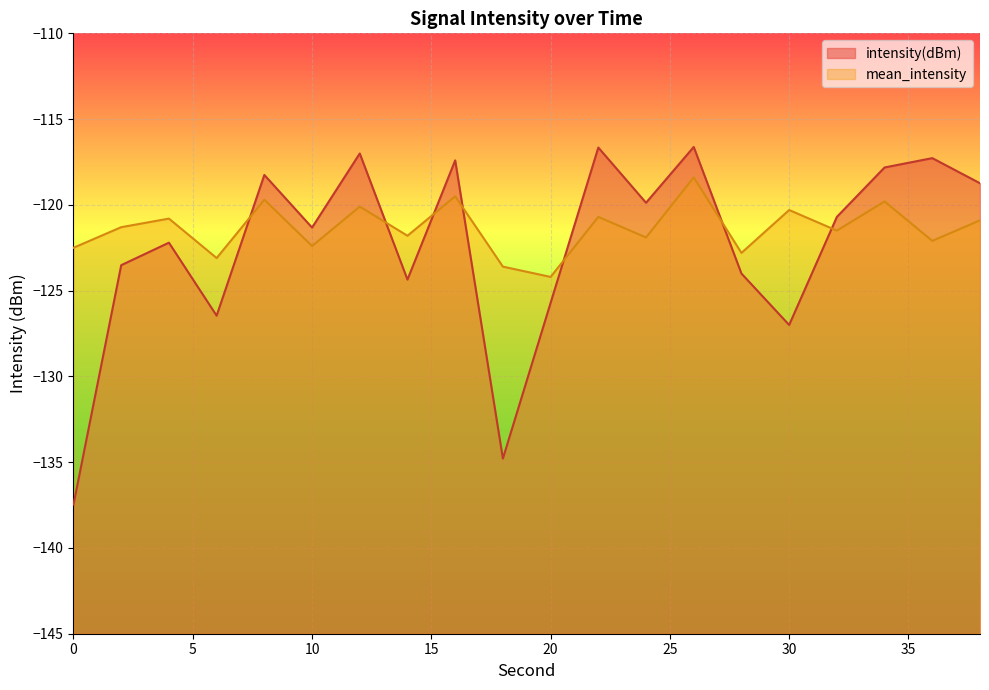

How many data points in mean_intensity are above -121?

9